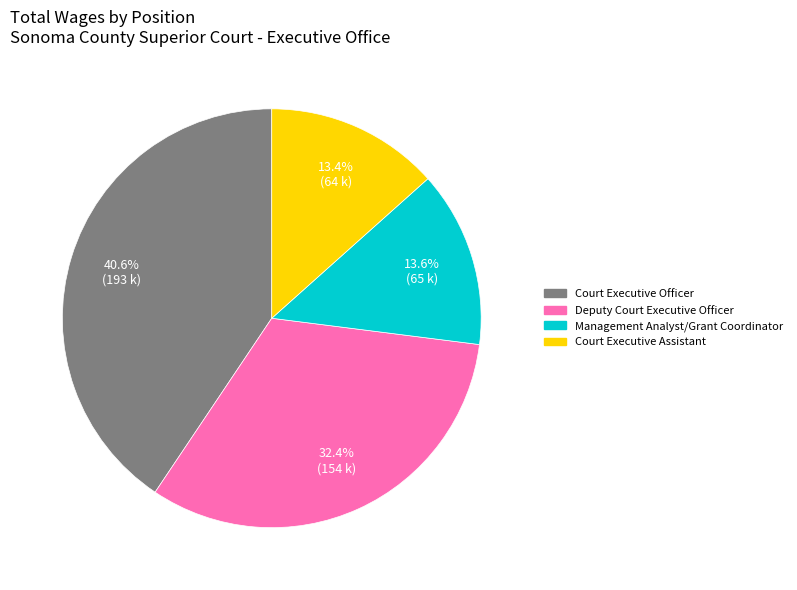

To the nearest percent, what percentage of the pie is Court Executive Officer?

41%